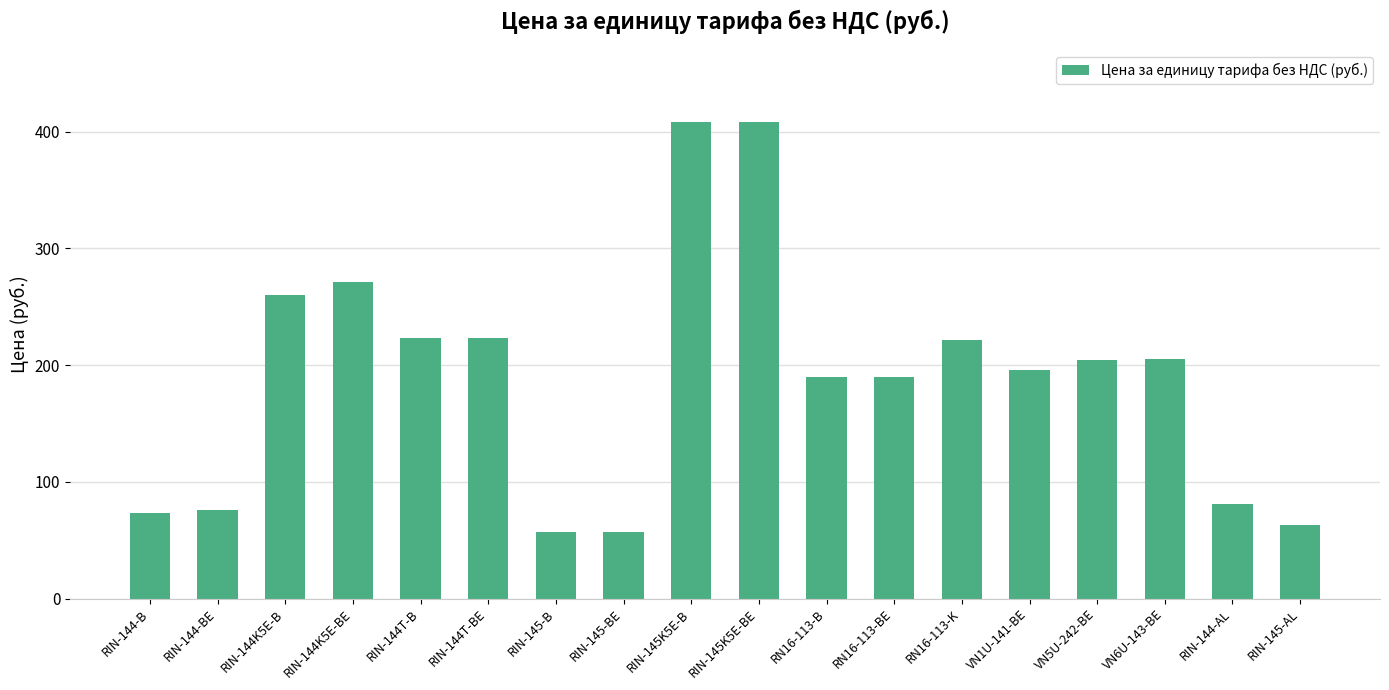

What is the difference between the values at RN16-113-BE and RIN-145-AL?

127.1